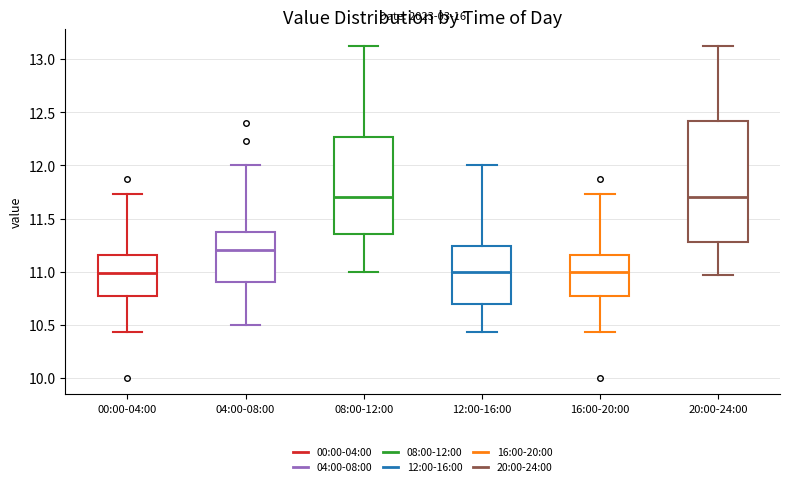

Which box is the tallest, from its lower edge to its upper edge?

20:00-24:00